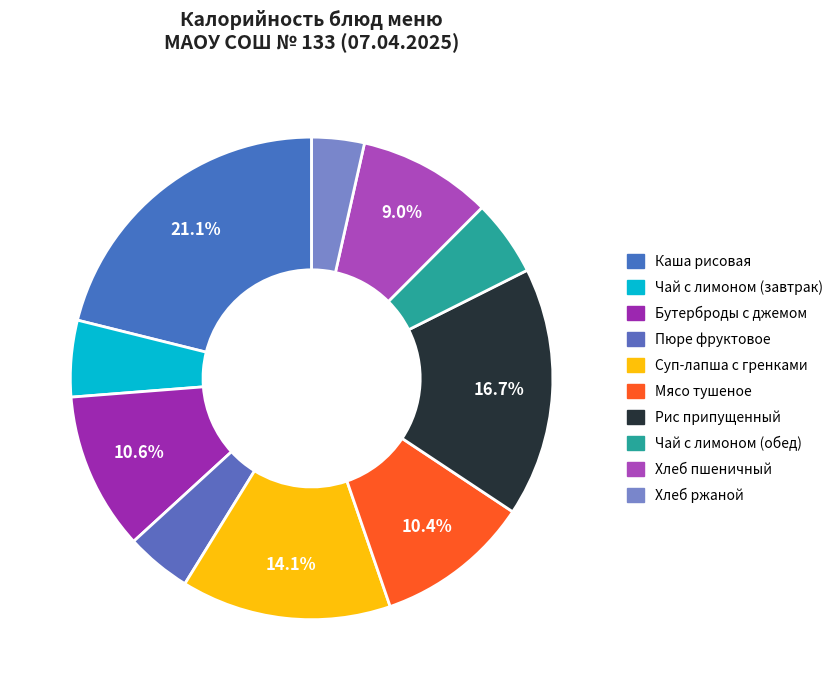

The Каша рисовая slice represents 21% of the pie. True or false?

True